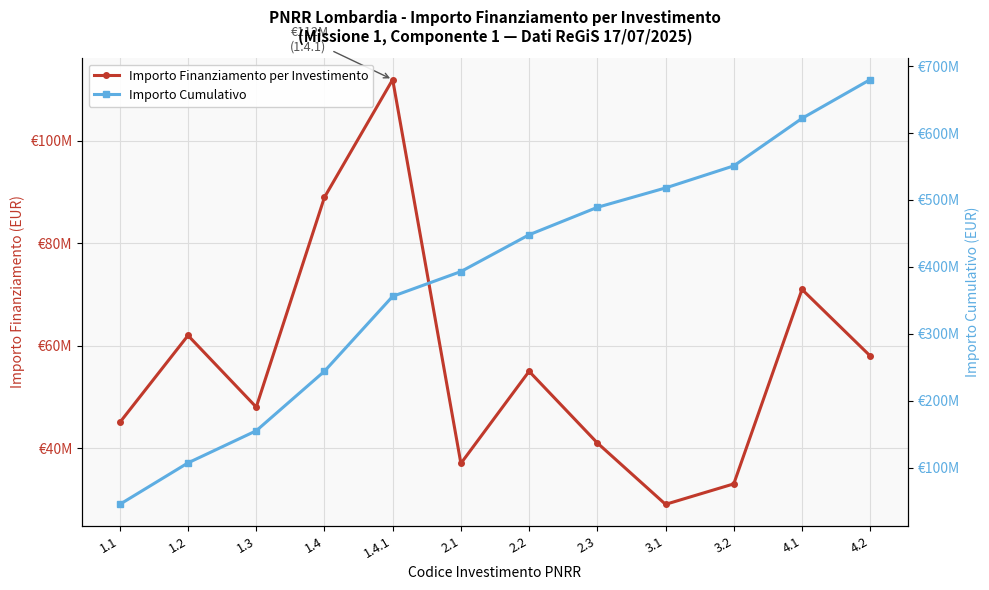

Rank the series by their maximum value, from lowest to highest.

Importo Finanziamento per Investimento, Importo Cumulativo